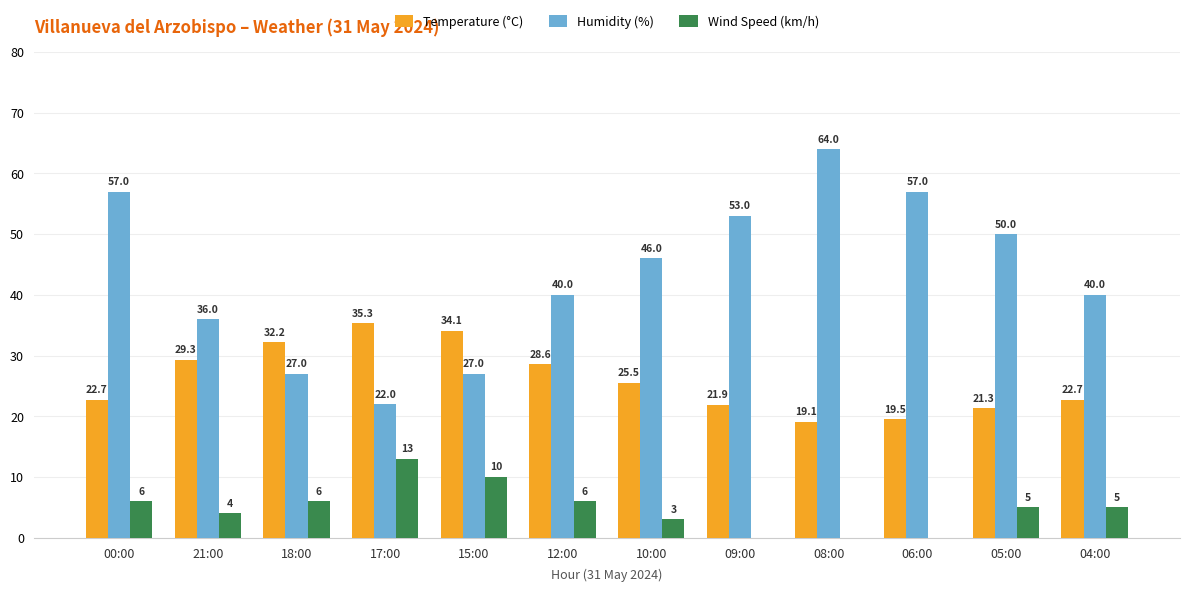

Which series changed the most between 18:00 and 06:00?

Humidity (%)